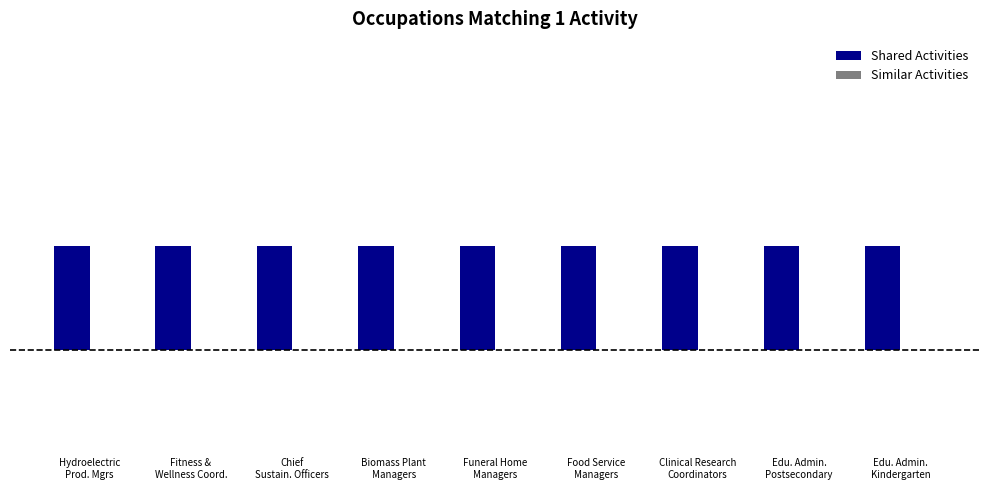

What is the sum of all Shared Activities values?

9